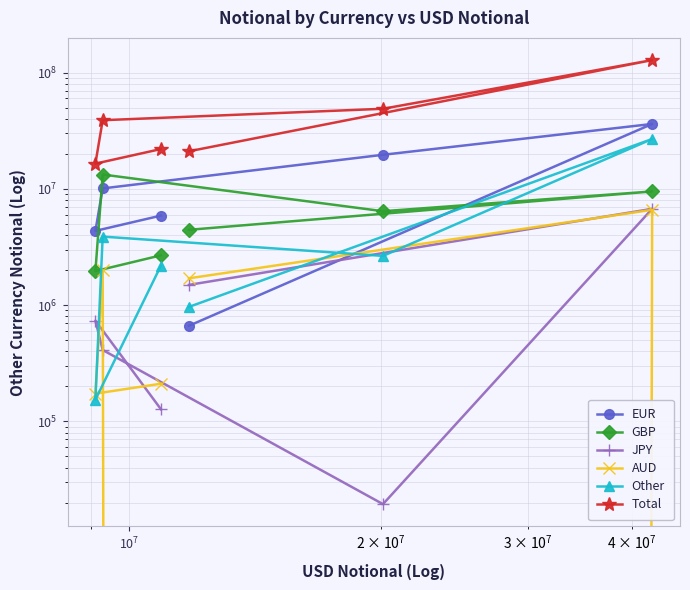

Is it true that Total equals 23158335 at $\mathdefault{10^{9}}$?

False